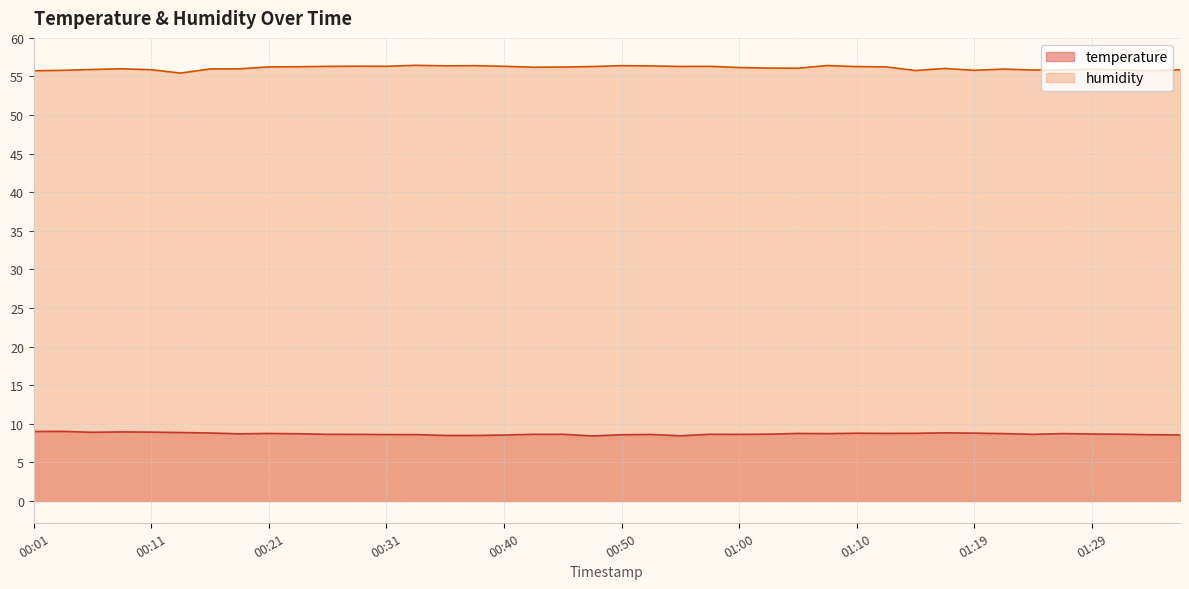

What are all the series names shown in the legend?

temperature, humidity